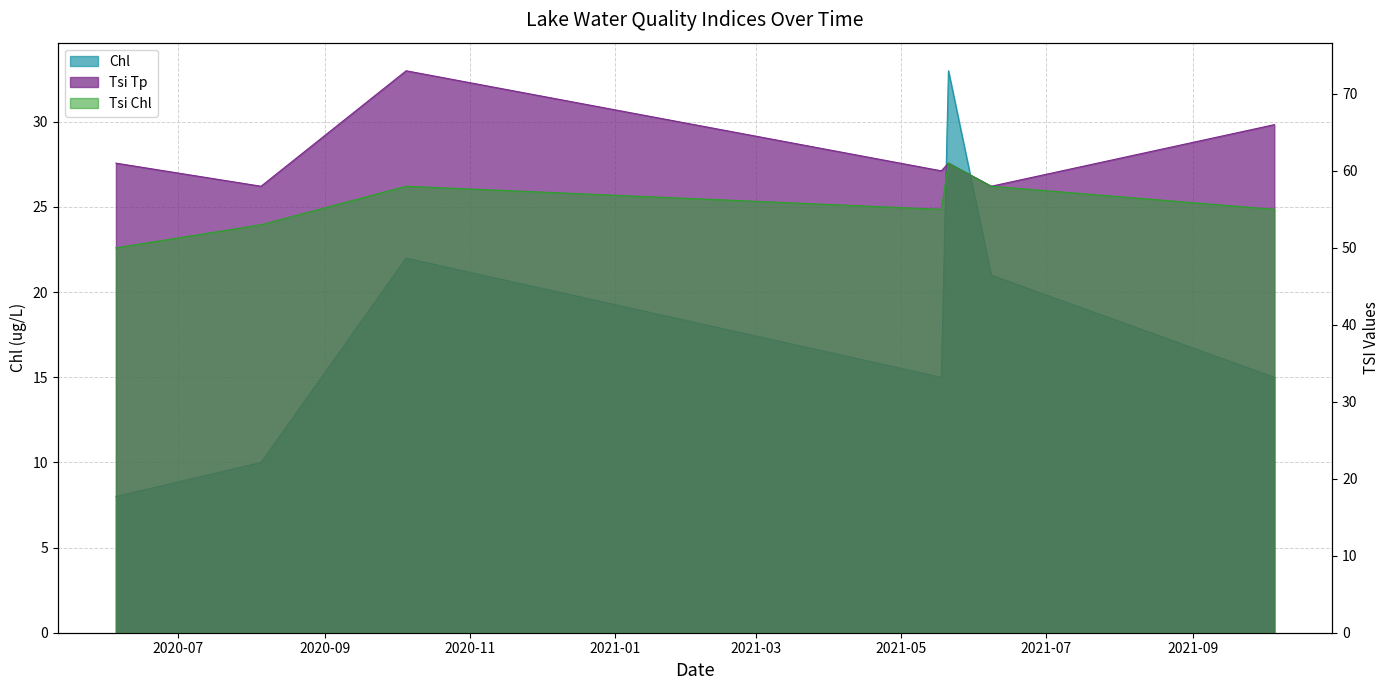

At which label does Chl reach its peak?

05/21/2021